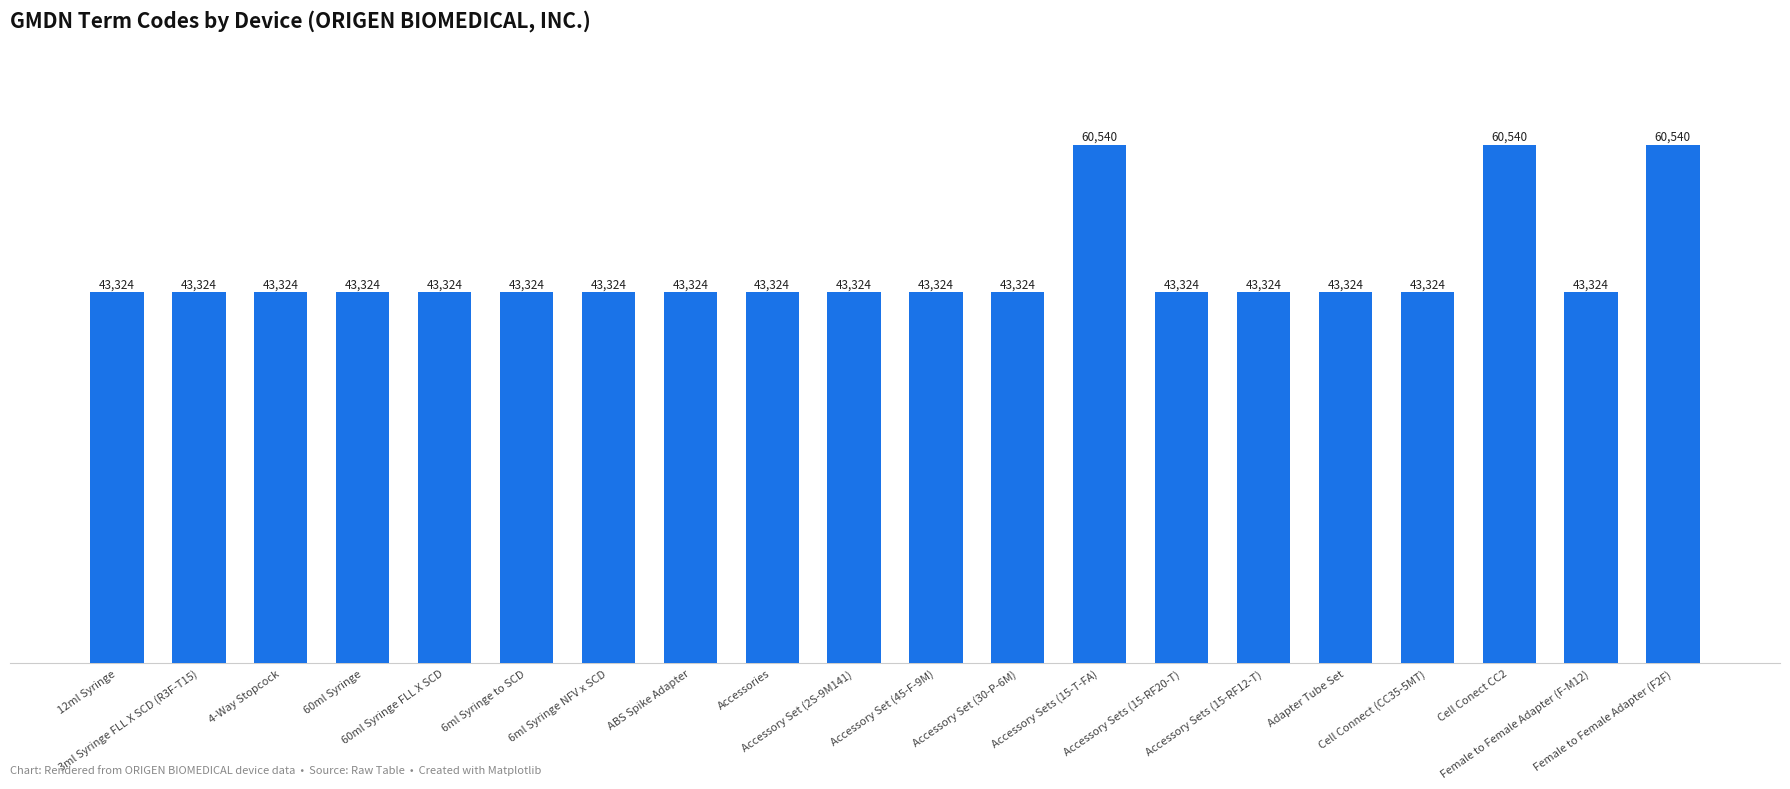

What is the value of the 19th bar from the left?

43324